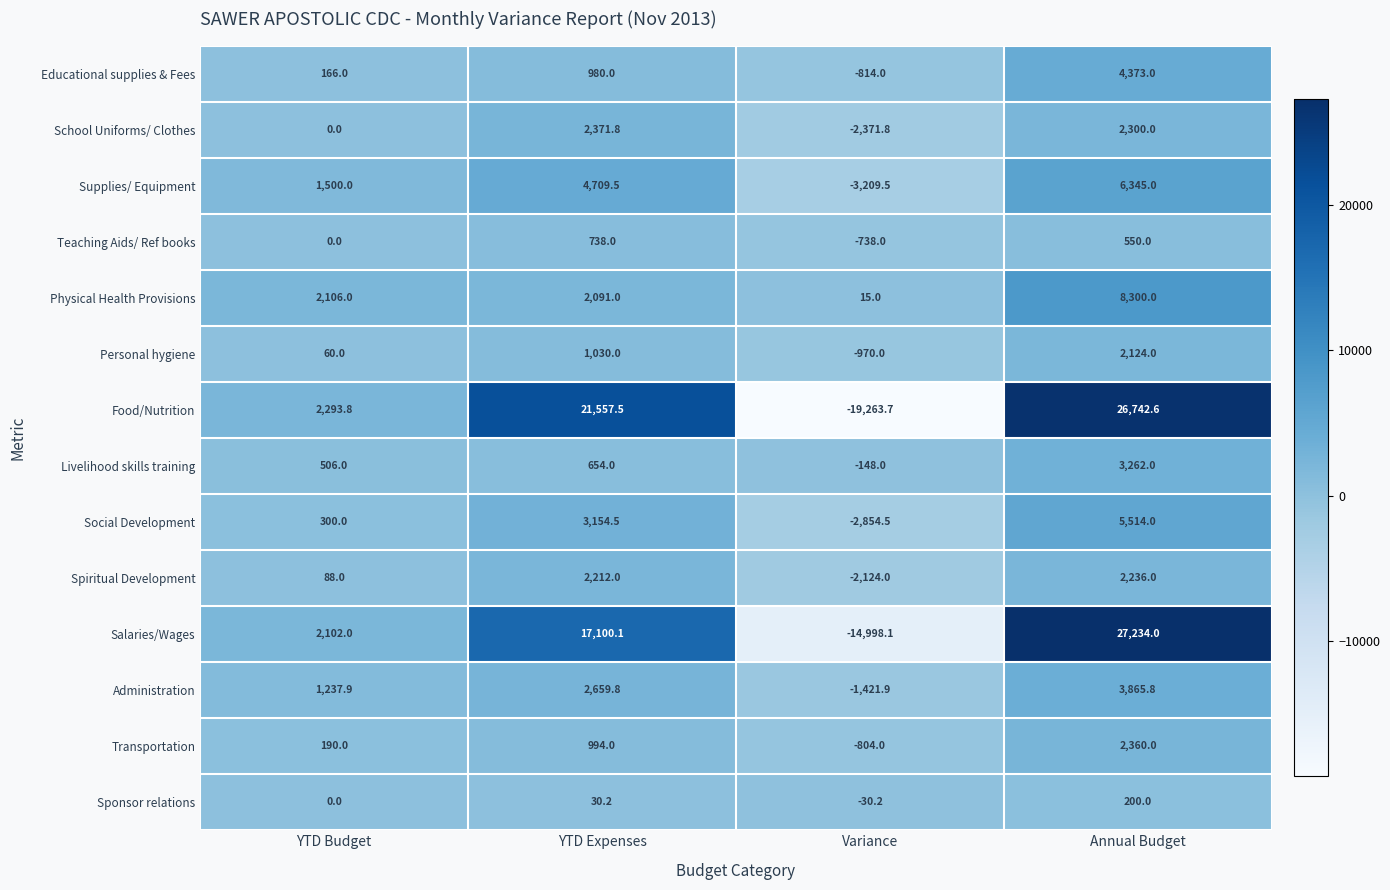

Read the Personal hygiene value at Annual Budget.

2124.0